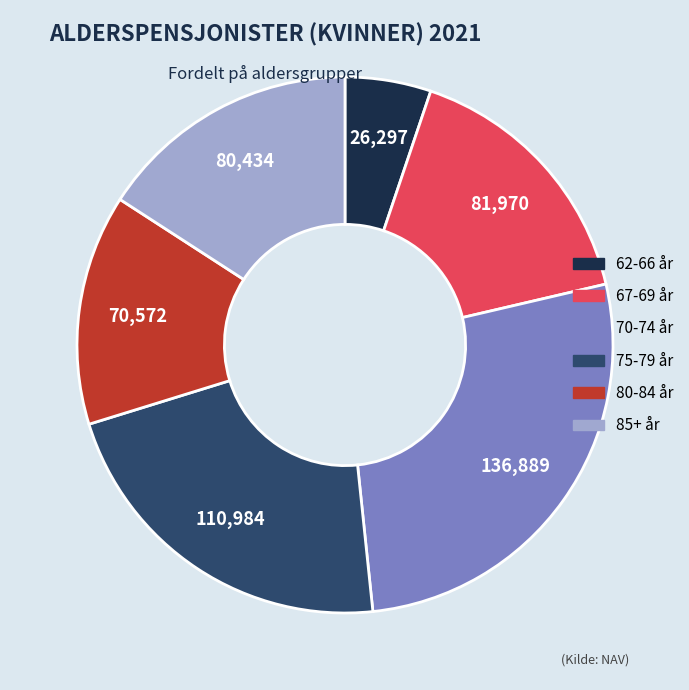

Which slice is the largest?

70-74 år